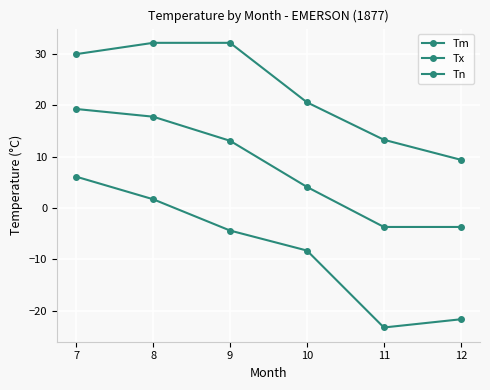

True or false: Tx and Tn cross at least once.

False